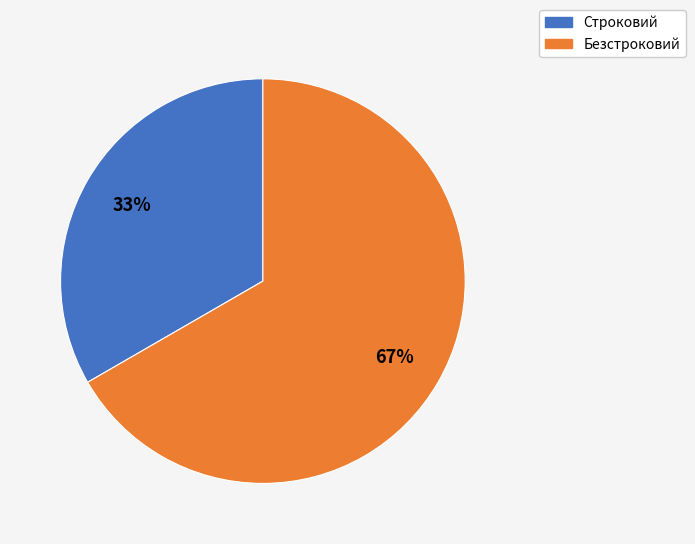

To the nearest percent, what is the average slice percentage?

50%